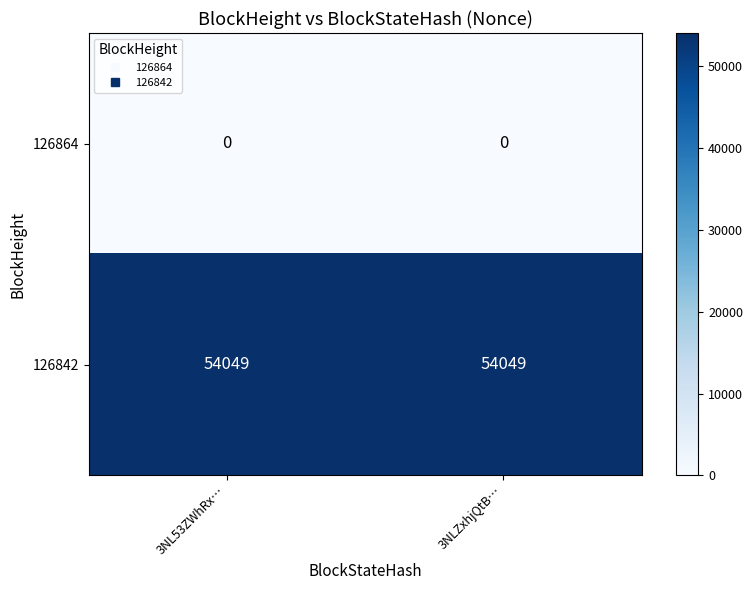

Rank the series at 3NL53ZWhRx… from lowest to highest value.

126864, 126842